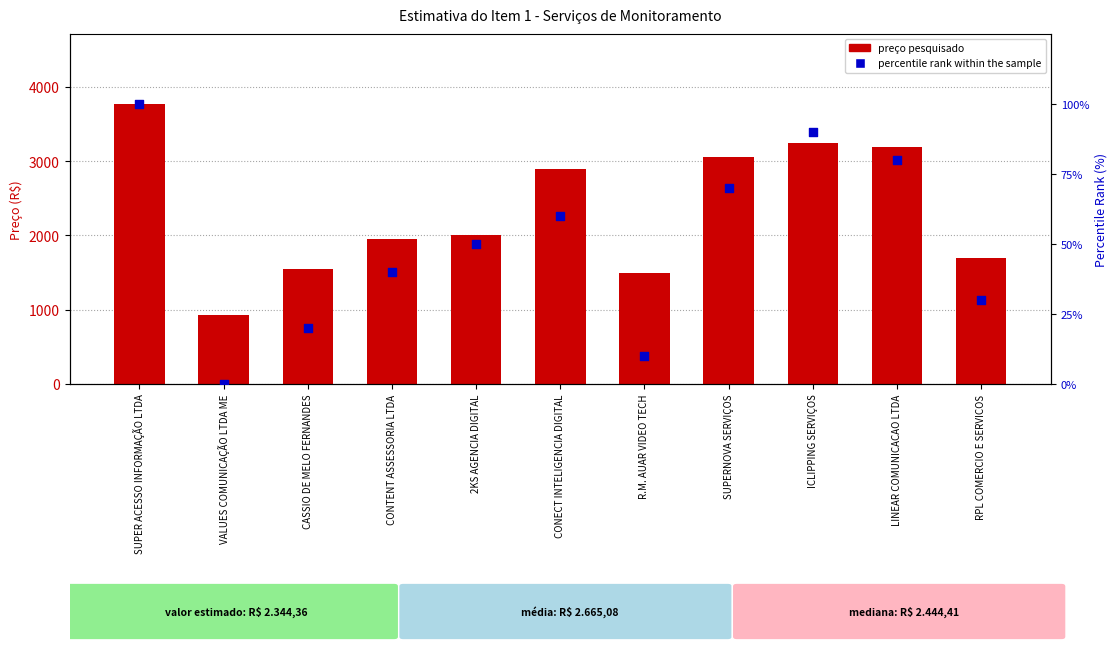

What are all the series names shown in the legend?

preço pesquisado, percentile rank within the sample